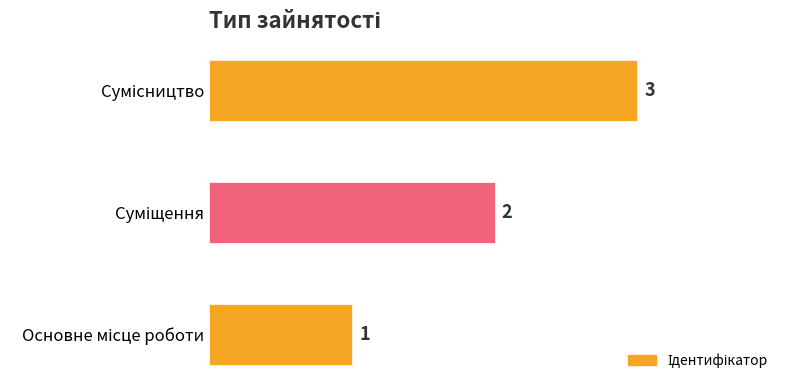

Count the values in the range 1 to 3.

3